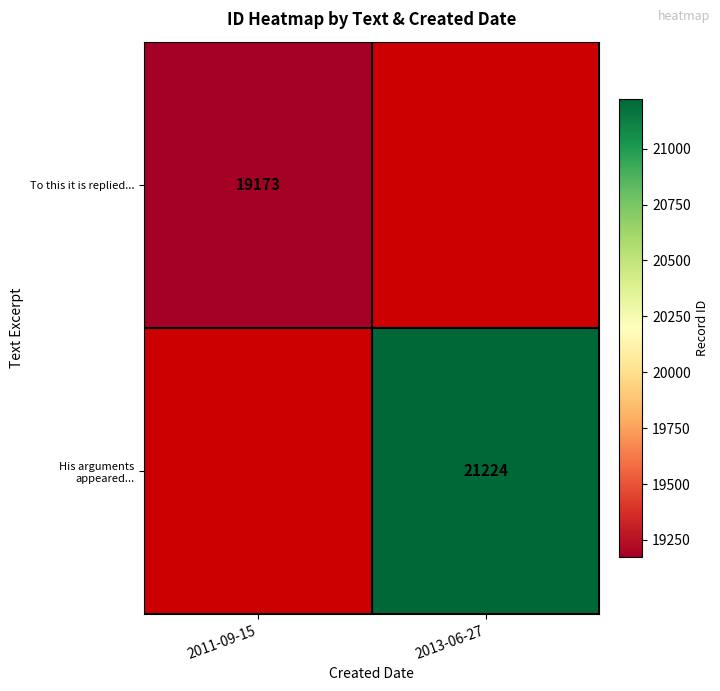

Is it true that His arguments appeared... equals 12529.6 at 2013-06-27?

False